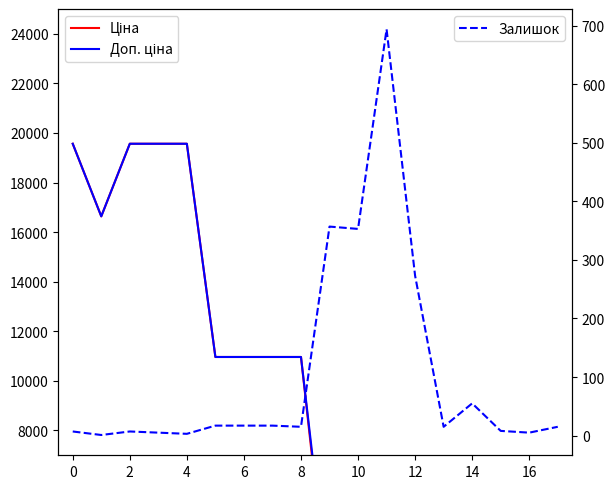

What is the spread (max minus min) of values at 14?

10949.4